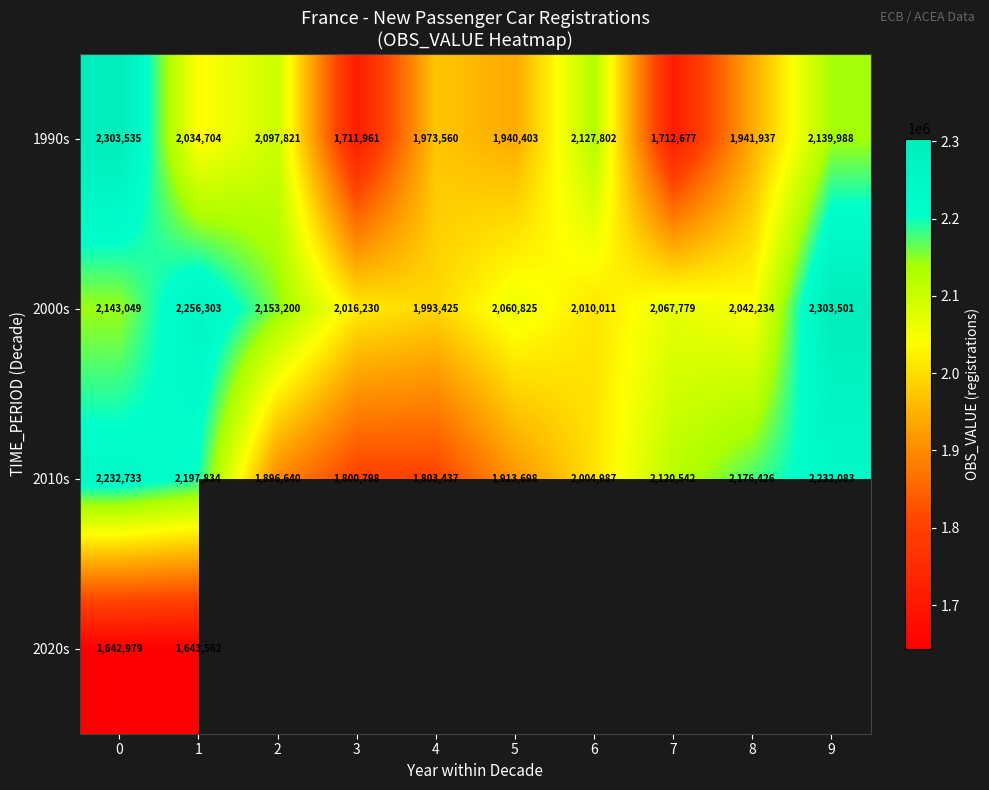

True or false: 1990s has a value of 3726070 at 2.

False